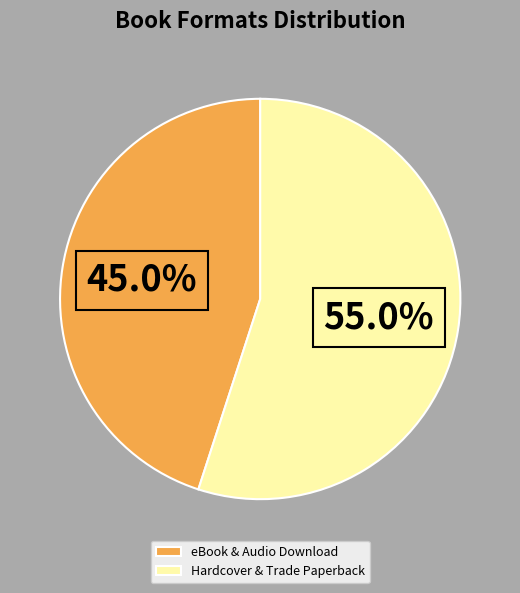

Is there any slice that represents more than half of the pie?

Yes